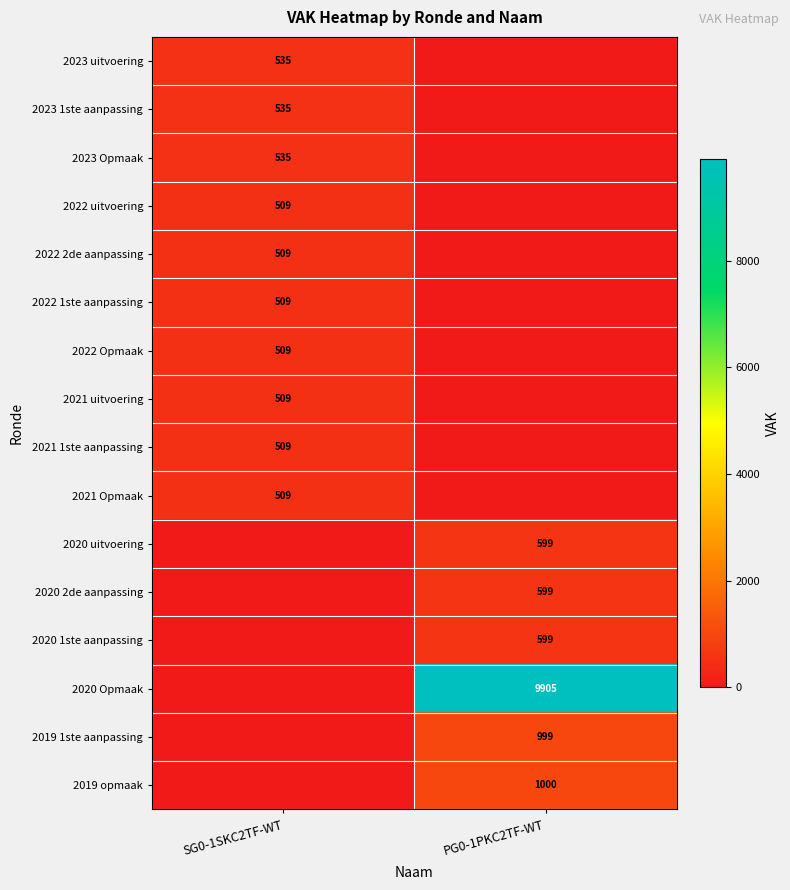

True or false: 2020 uitvoering has a value of 289 at PG0-1PKC2TF-WT.

False